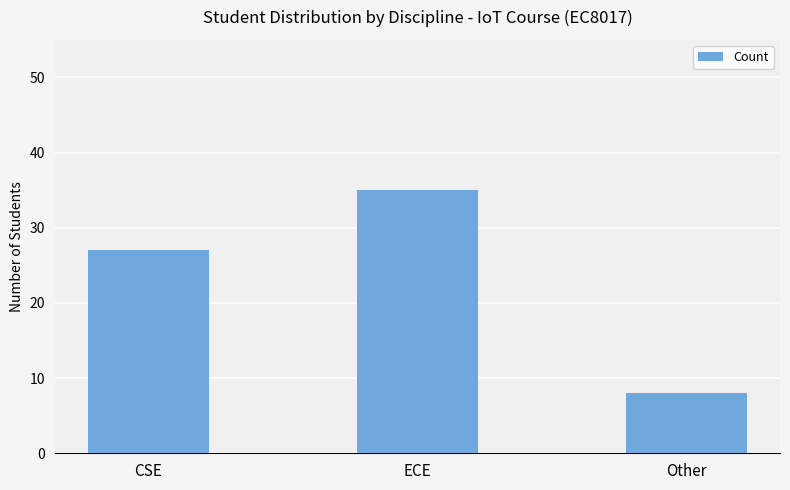

What is the value of the 3rd bar from the left?

8